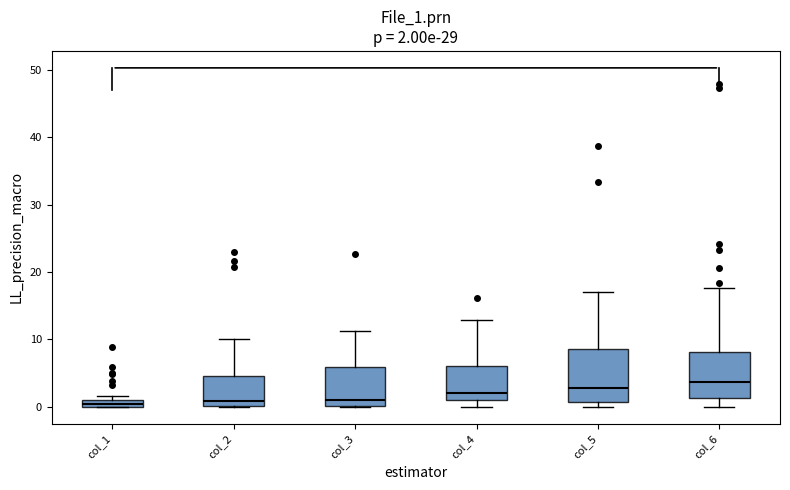

Which box is the tallest, from its lower edge to its upper edge?

col_5